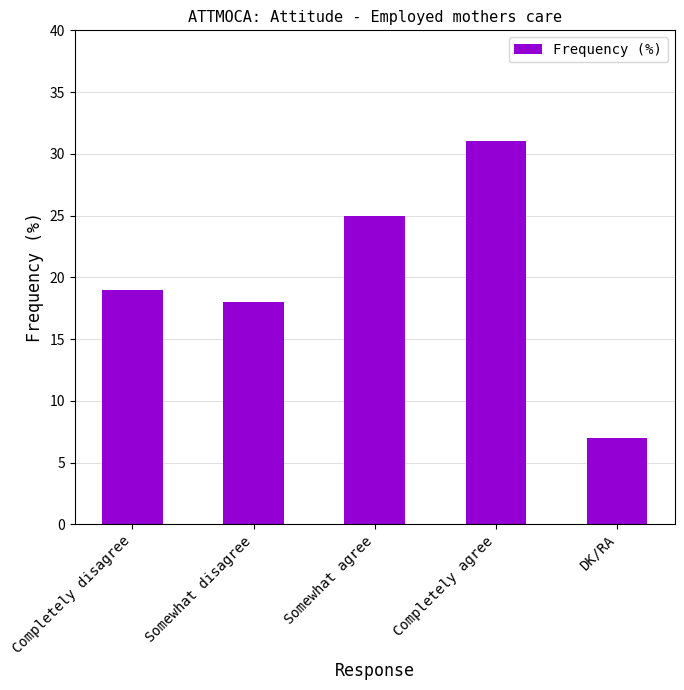

Count the number of data series in this chart.

1